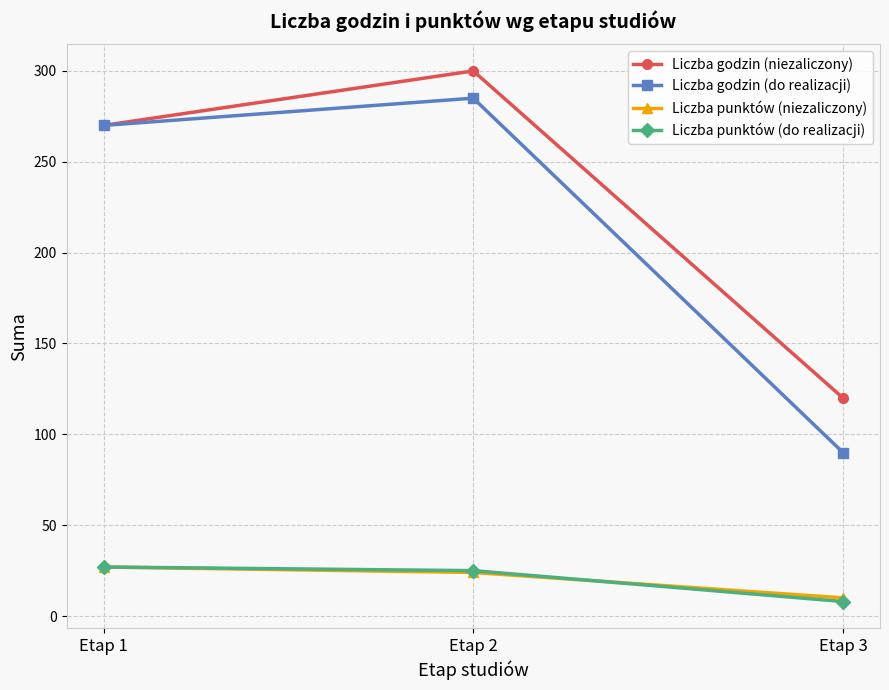

Reading left to right, list all the values displayed in this chart.

Liczba godzin (niezaliczony): Etap 1=270	Etap 2=300	Etap 3=120
Liczba godzin (do realizacji): Etap 1=270	Etap 2=285	Etap 3=90
Liczba punktów (niezaliczony): Etap 1=27	Etap 2=24	Etap 3=10
Liczba punktów (do realizacji): Etap 1=27	Etap 2=25	Etap 3=8